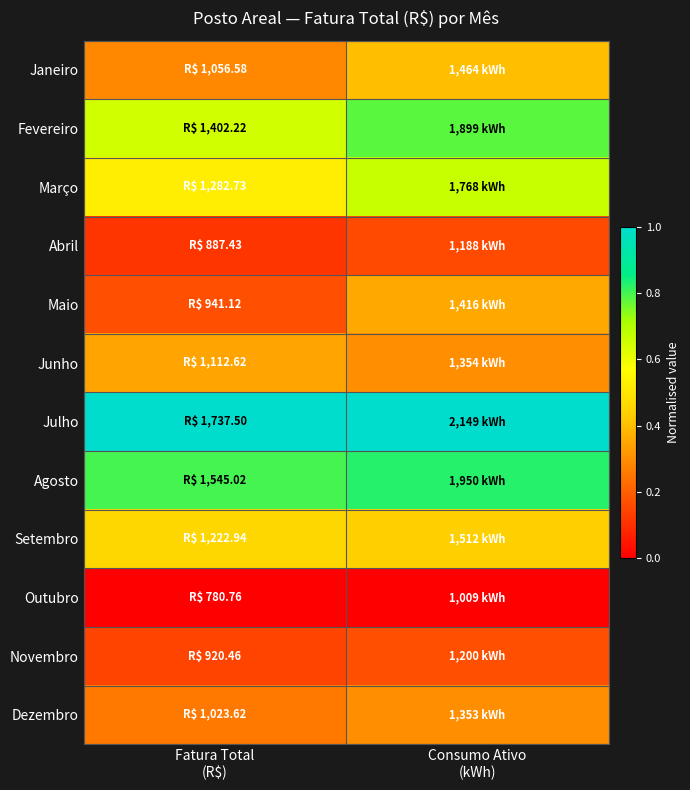

Reading left to right, list all the values displayed in this chart.

Janeiro: Fatura Total
(R$)=0.3	Consumo Ativo
(kWh)=0.4
Fevereiro: Fatura Total
(R$)=0.6	Consumo Ativo
(kWh)=0.8
Março: Fatura Total
(R$)=0.5	Consumo Ativo
(kWh)=0.7
Abril: Fatura Total
(R$)=0.1	Consumo Ativo
(kWh)=0.2
Maio: Fatura Total
(R$)=0.2	Consumo Ativo
(kWh)=0.4
Junho: Fatura Total
(R$)=0.3	Consumo Ativo
(kWh)=0.3
Julho: Fatura Total
(R$)=1.0	Consumo Ativo
(kWh)=1.0
Agosto: Fatura Total
(R$)=0.8	Consumo Ativo
(kWh)=0.8
Setembro: Fatura Total
(R$)=0.5	Consumo Ativo
(kWh)=0.4
Outubro: Fatura Total
(R$)=0.0	Consumo Ativo
(kWh)=0.0
Novembro: Fatura Total
(R$)=0.1	Consumo Ativo
(kWh)=0.2
Dezembro: Fatura Total
(R$)=0.3	Consumo Ativo
(kWh)=0.3